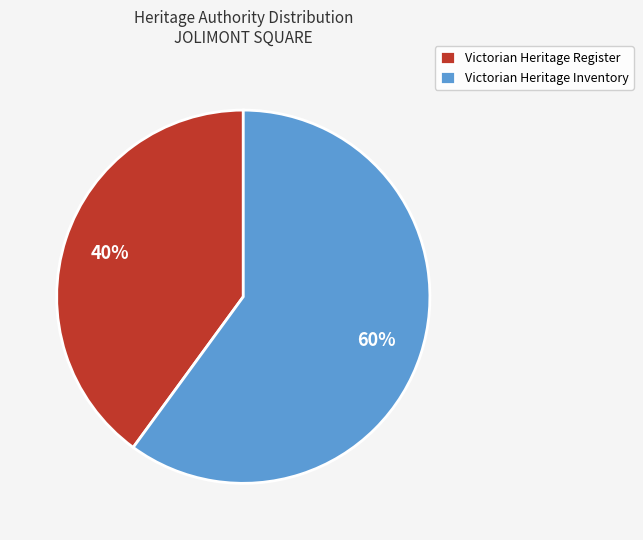

To the nearest percent, what is the difference between the largest and smallest slice percentages?

20%